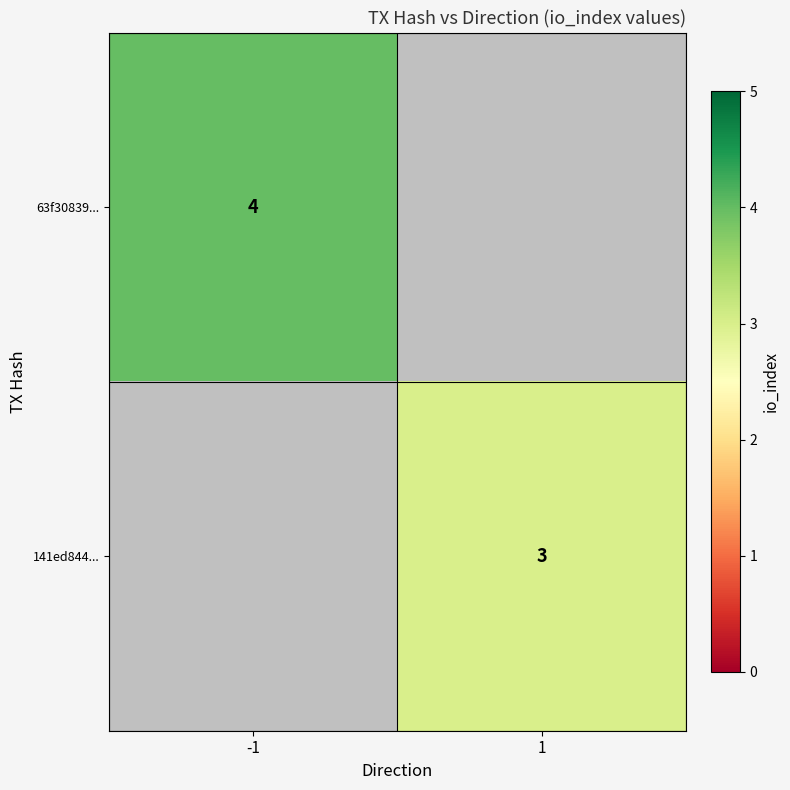

Is it true that 63f30839... equals 5 at -1?

False